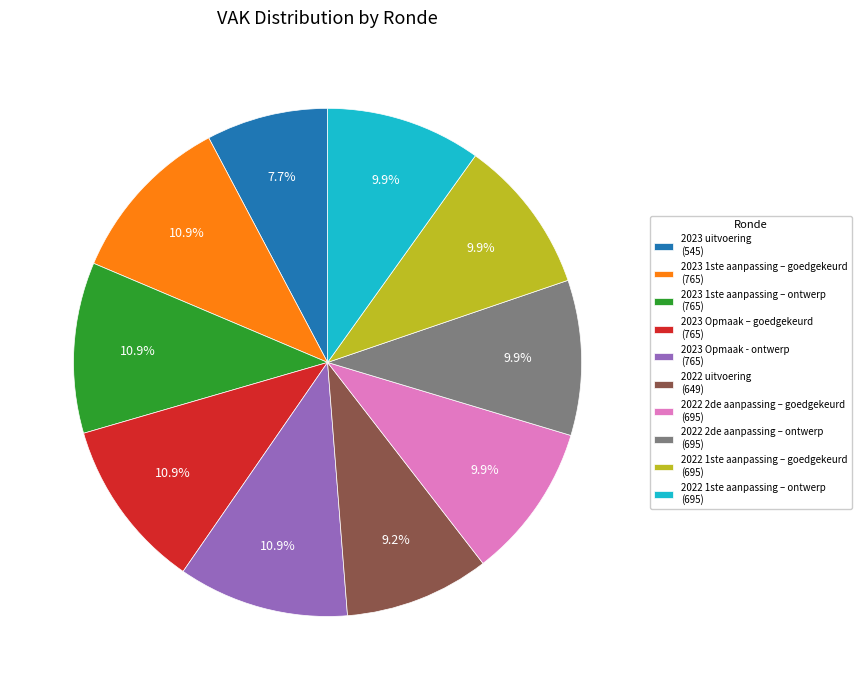

What is the smallest slice in the pie chart?

2023 uitvoering